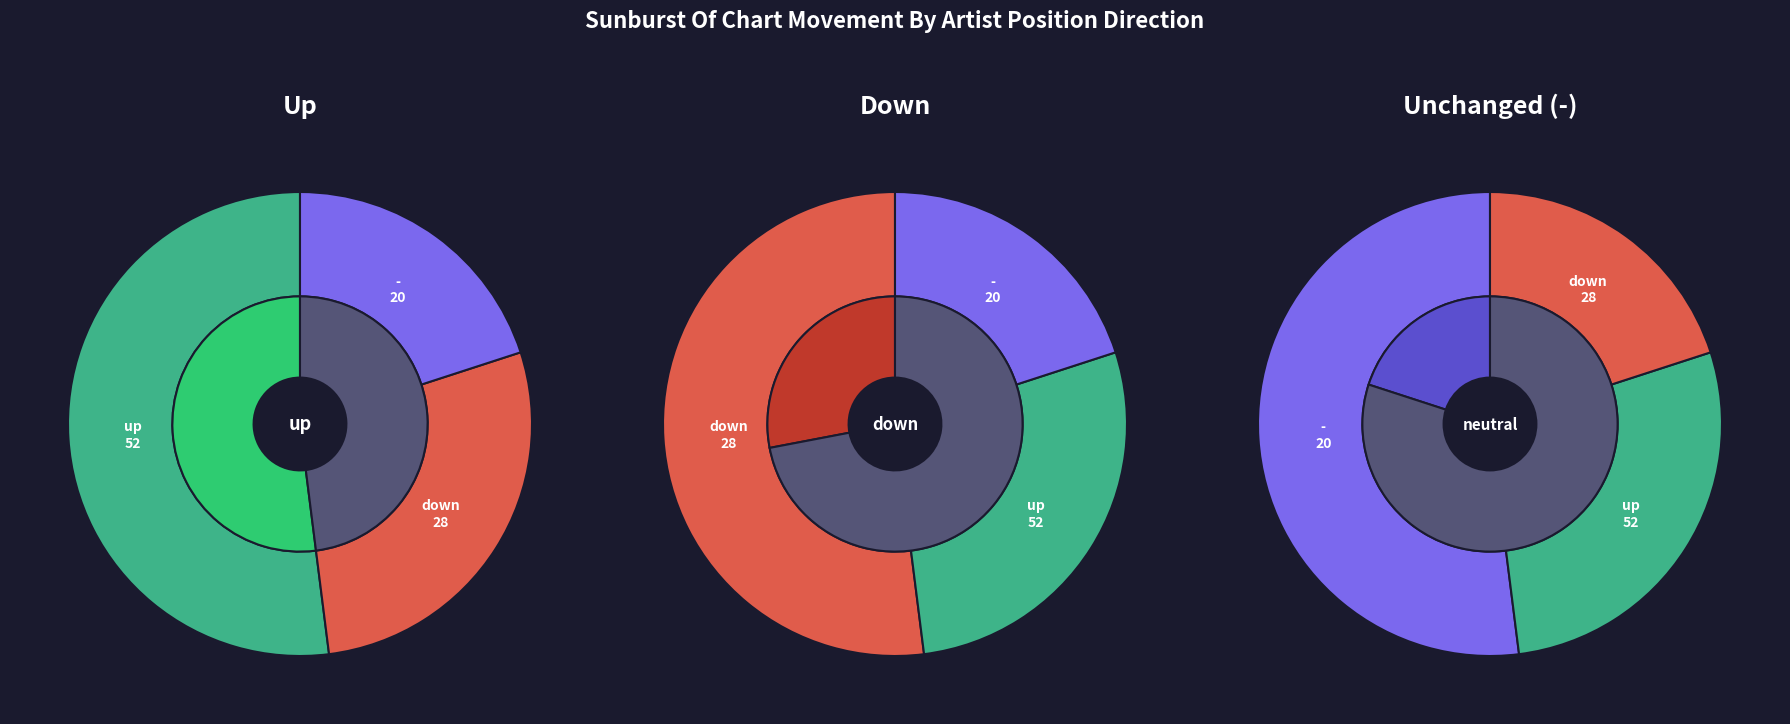

To the nearest percent, what is the average slice percentage?

33%